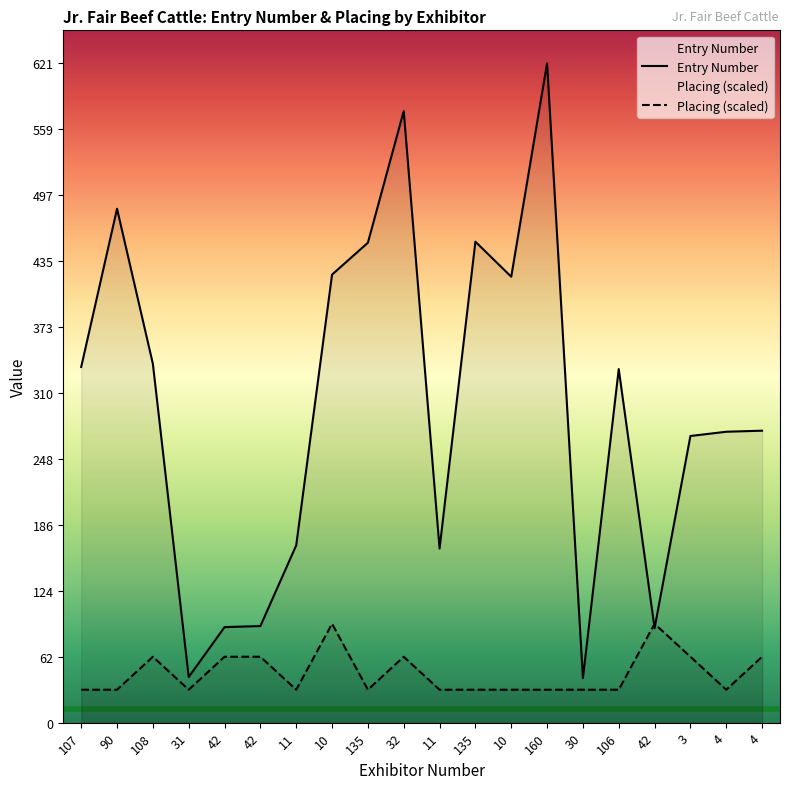

At which label is Entry Number closest to 331?

106